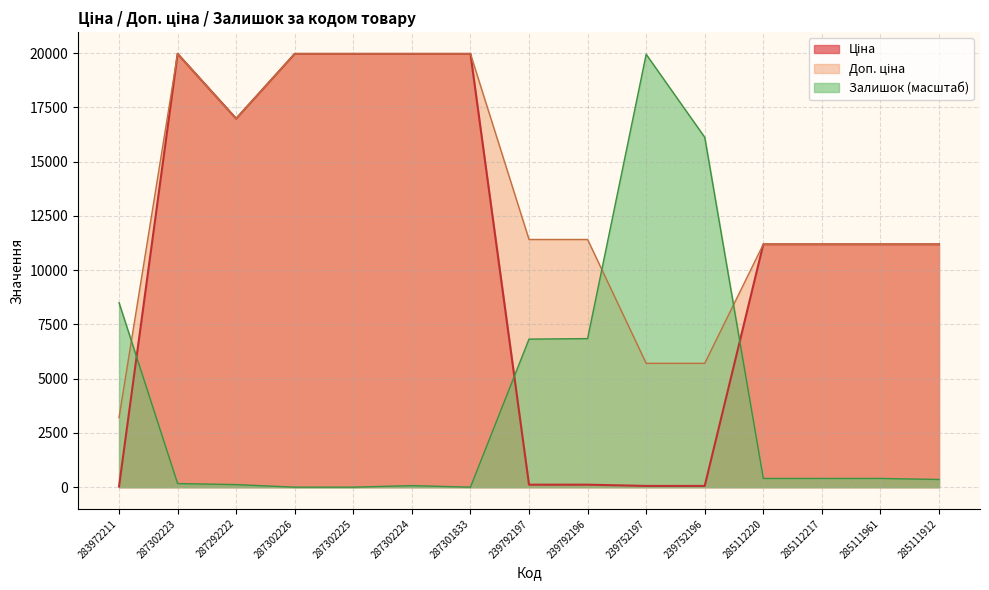

Count the number of data series in this chart.

3